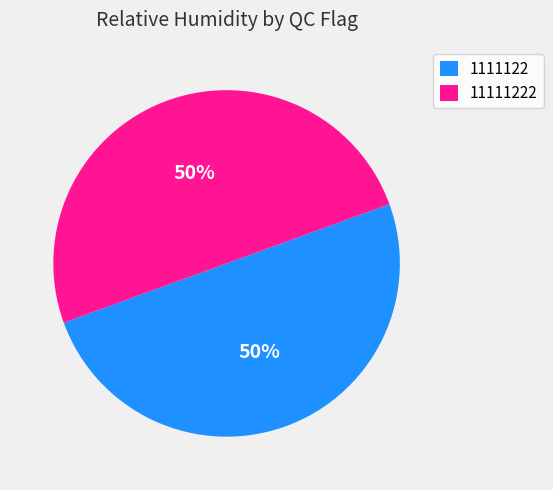

The 1111122 slice represents 63% of the pie. True or false?

False